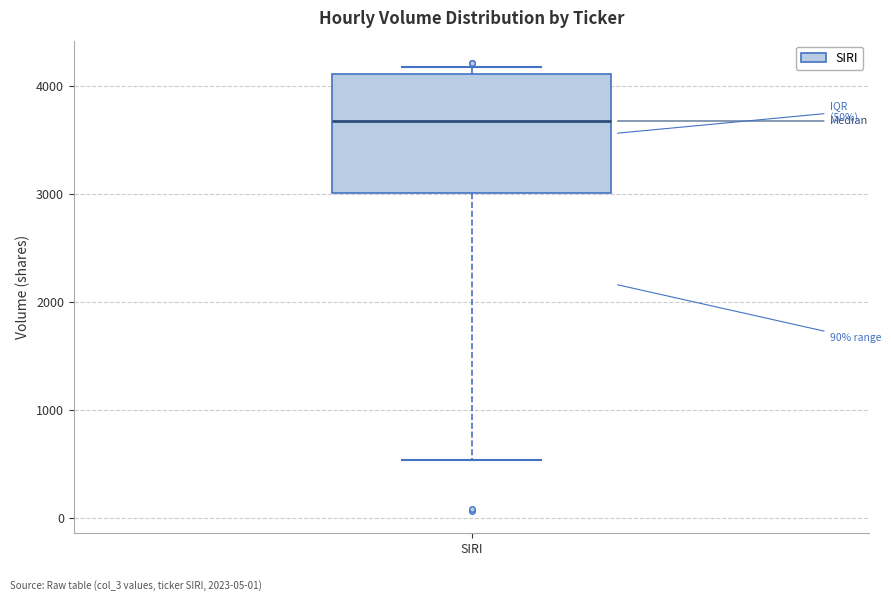

Transcribe this box plot: give where the median line is, the range the box spans, and where the two whiskers end, as read against the y-axis. The values are not printed on the chart, so give them approximately, as read against the axis.

median 3700, box 3000 to 4100, whiskers 500 to 4200